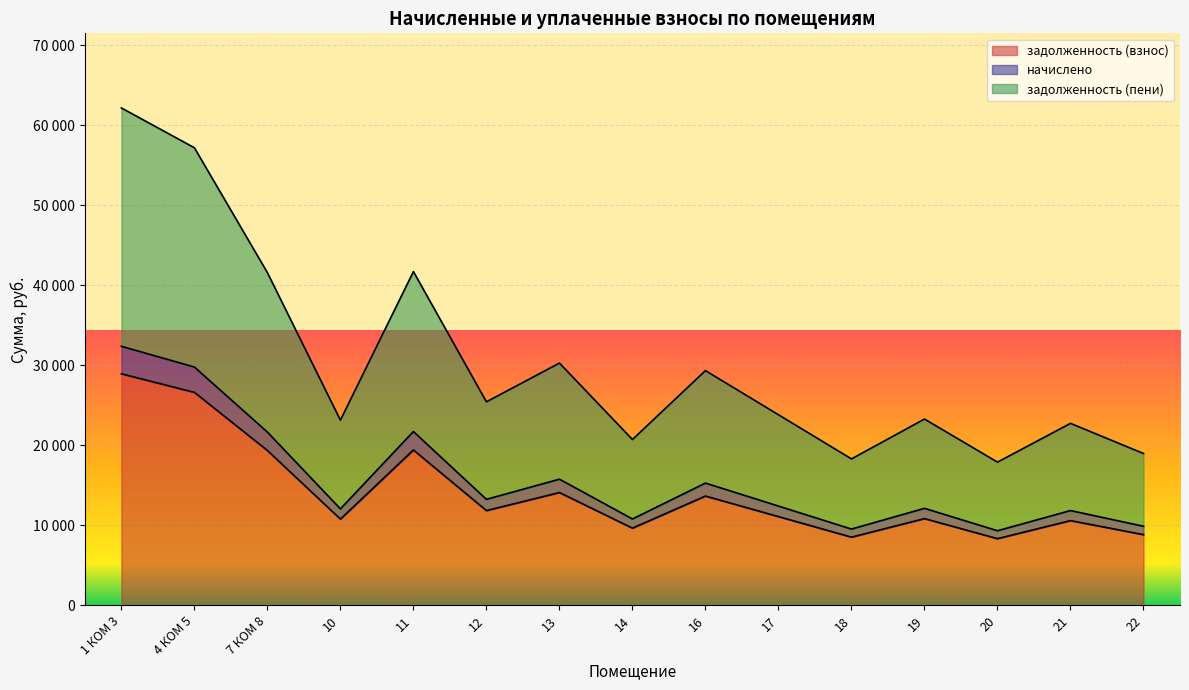

Which series changed the most between 1 КОМ 3 and 13?

задолженность (пени)